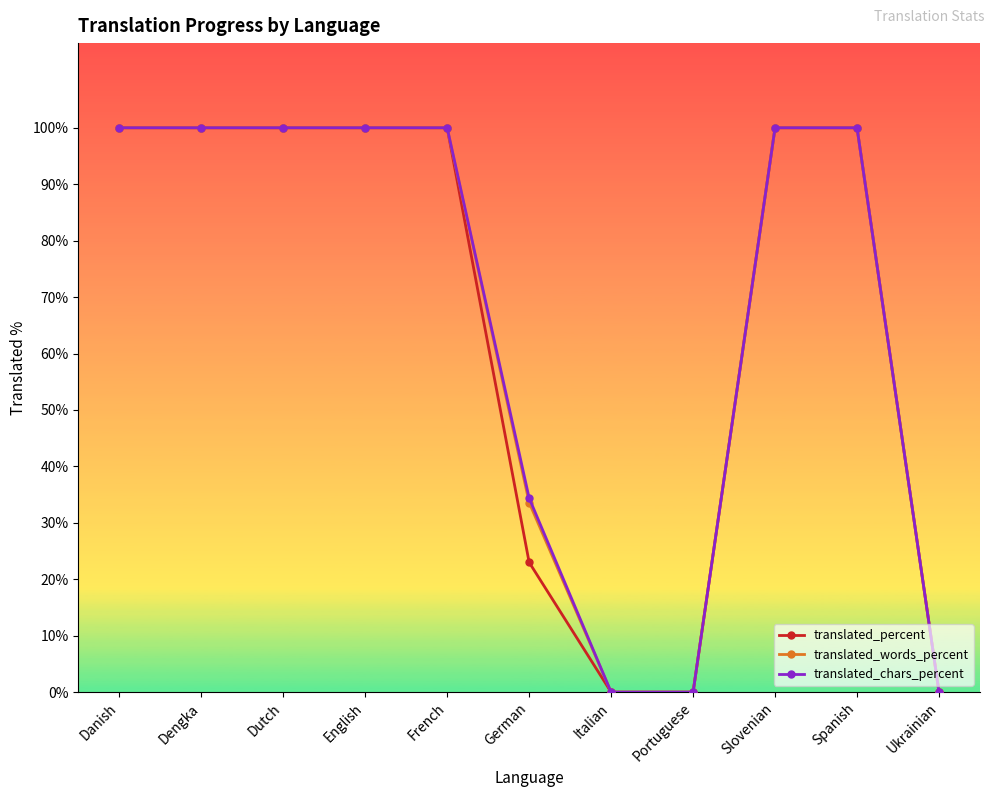

True or false: translated_percent has a value of 0.0 at Italian.

True